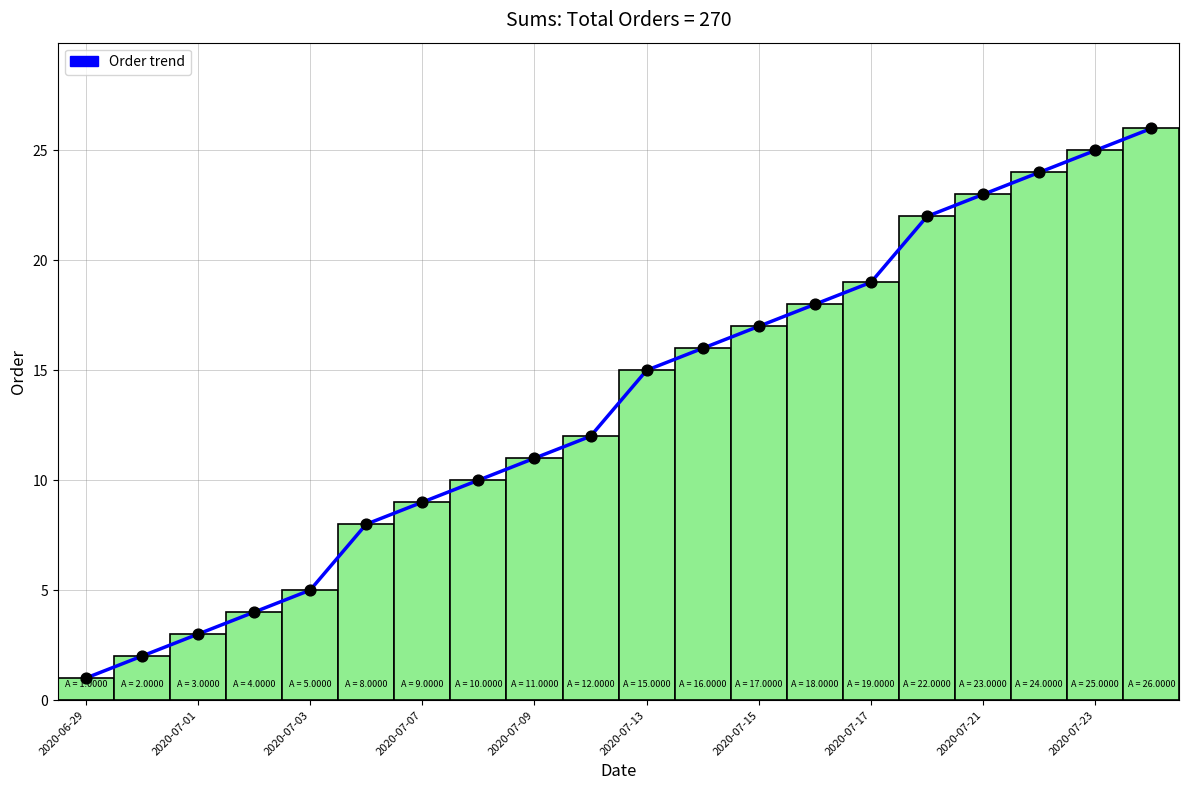

What is the ratio of the value at 14 to the value at 13?

1.1